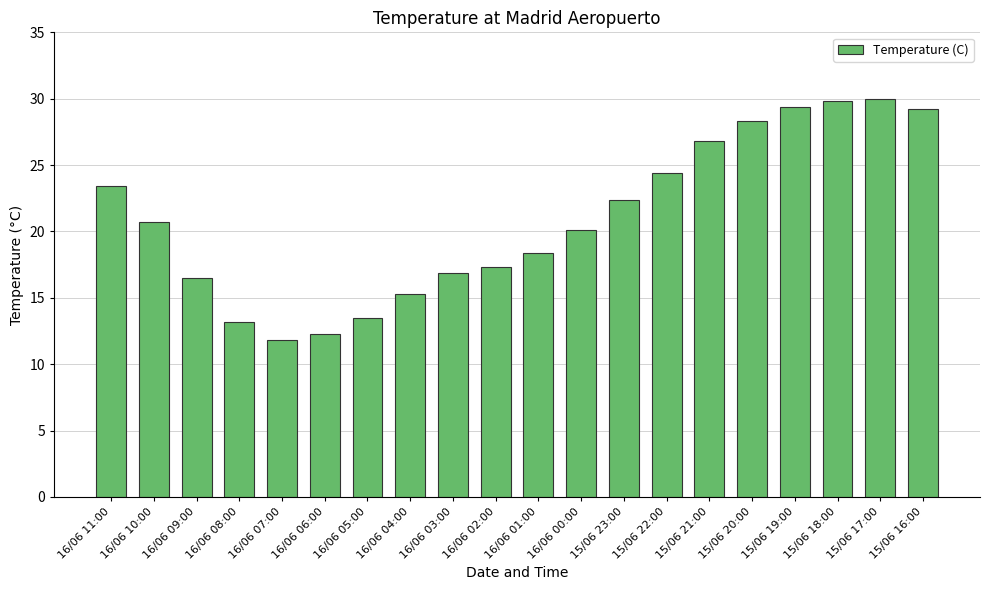

Does the chart contain stacked bars?

No